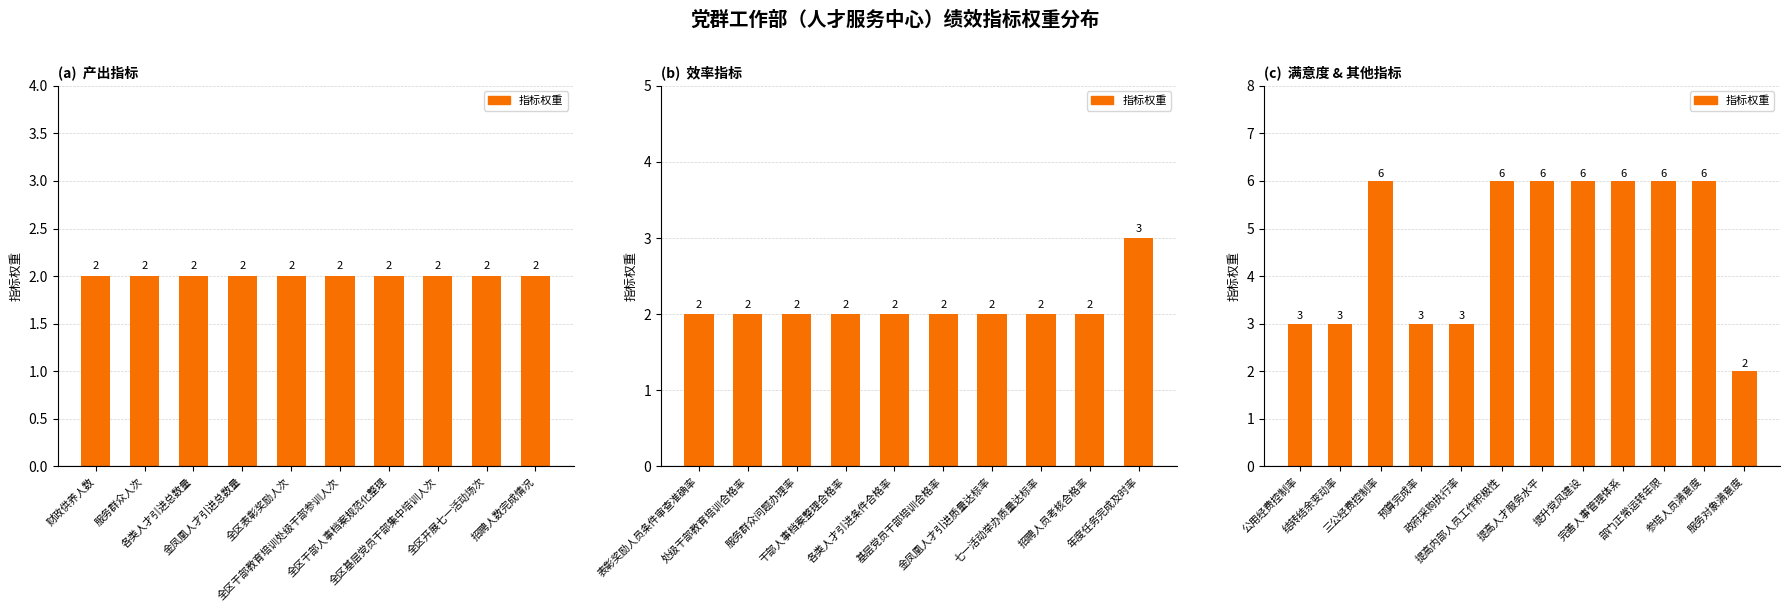

What is the ratio of the value at 政府采购执行率 to the value at 公用经费控制率?

1.0